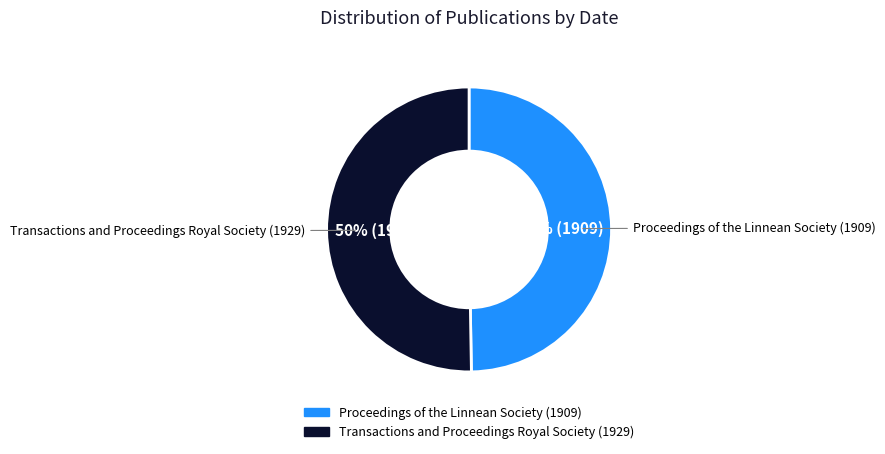

What is the ratio of the value at Transactions and Proceedings Royal Society (1929) to the value at Proceedings of the Linnean Society (1909)?

1.0